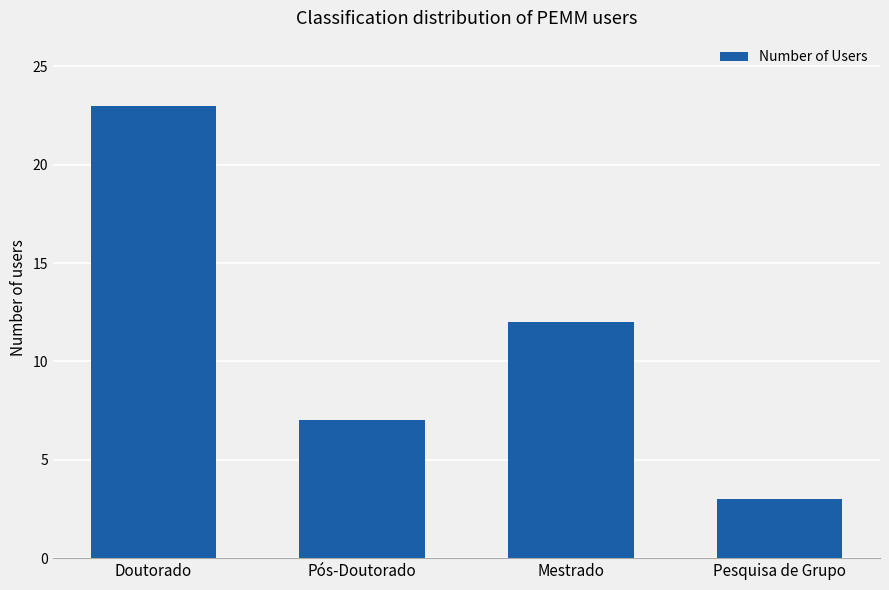

Rank the categories by value from lowest to highest.

Pesquisa de Grupo, Pós-Doutorado, Mestrado, Doutorado